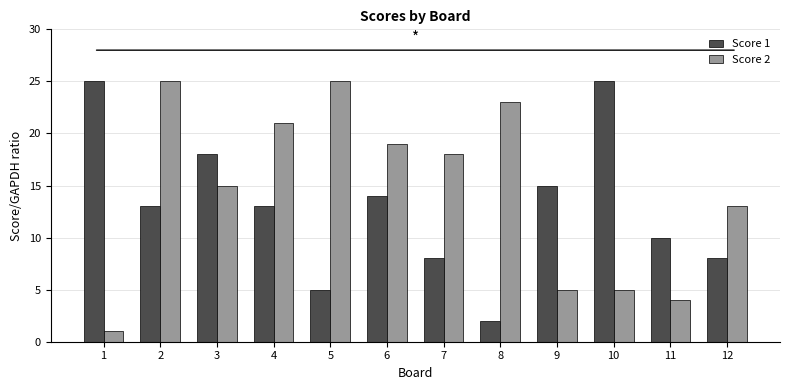

What are all the series names shown in the legend?

Score 1, Score 2